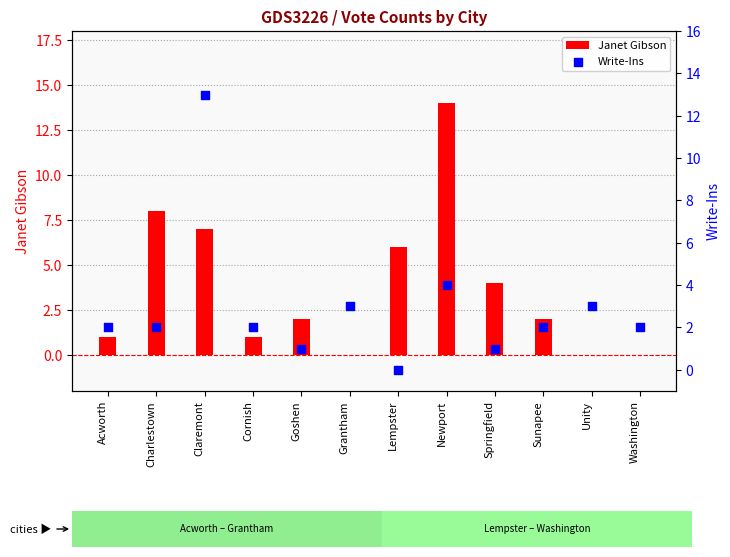

Which series has the largest total across all categories?

Janet Gibson